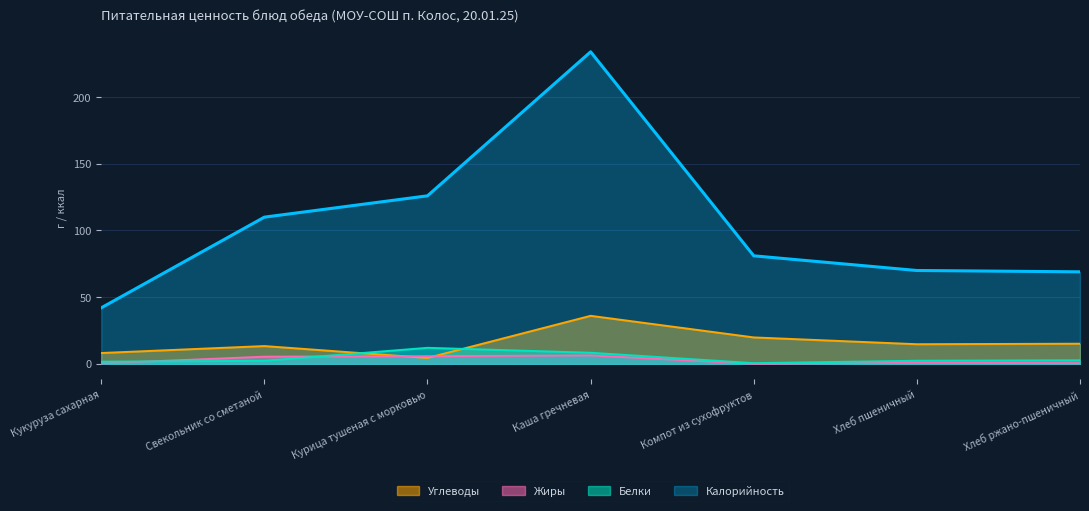

Does the chart have visible grid lines?

Yes